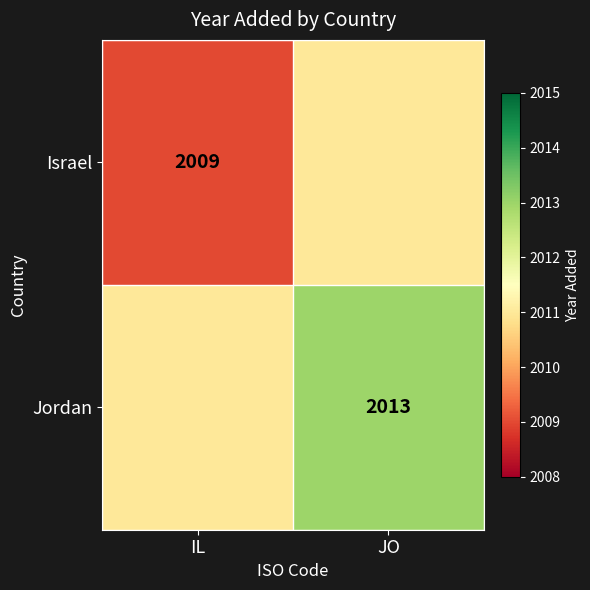

The Jordan series shows 2013 at JO. True or false?

True